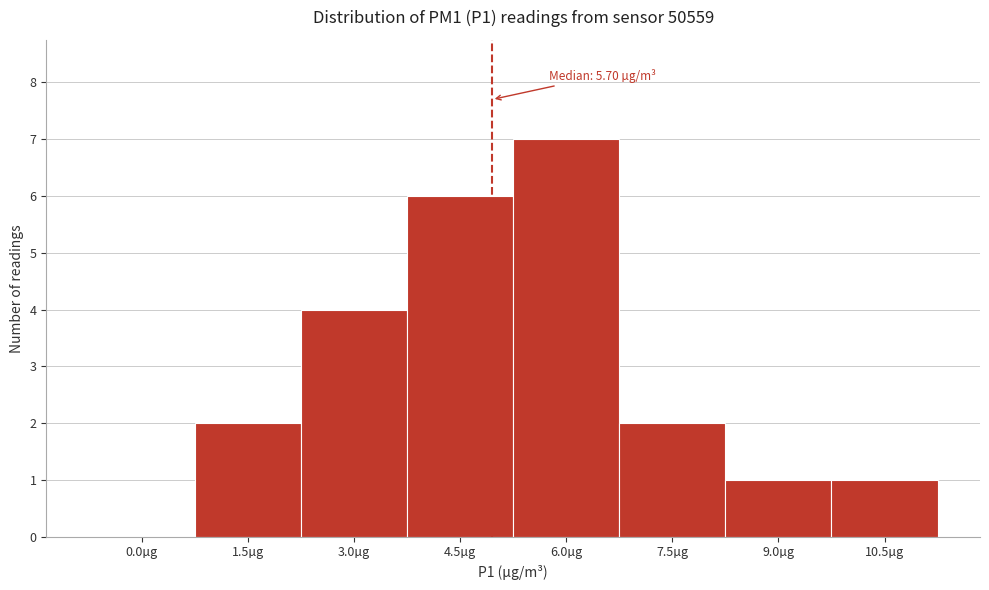

Reading right to left, extract all data points from this chart.

10.5µg=1	9.0µg=1	7.5µg=2	6.0µg=7	4.5µg=6	3.0µg=4	1.5µg=2	0.0µg=0